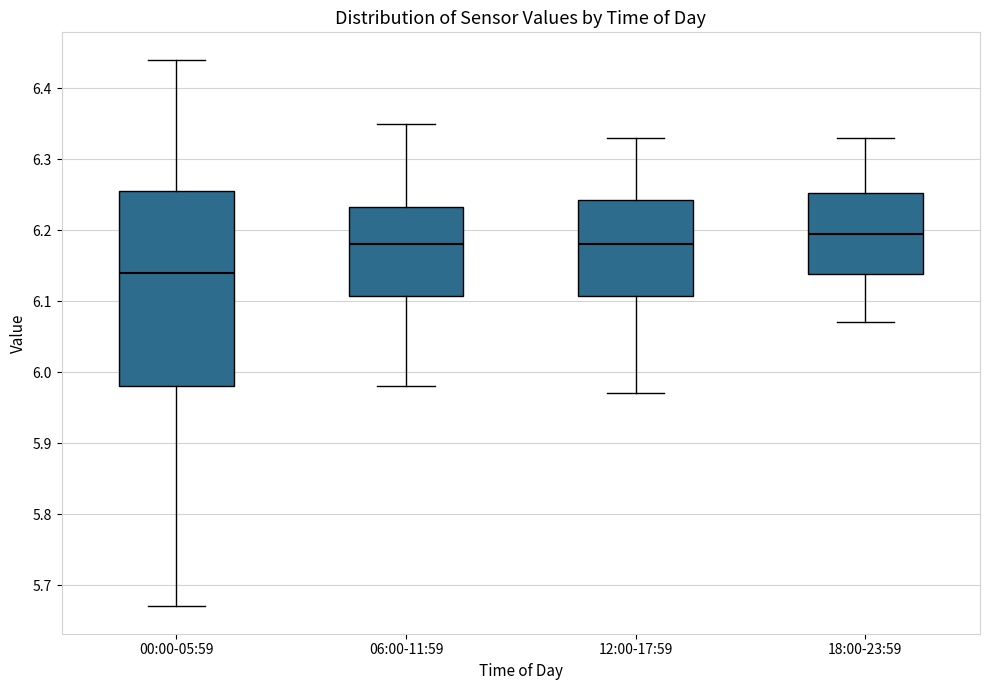

Comparing the boxes themselves (not the whiskers), which one is the tallest?

00:00-05:59